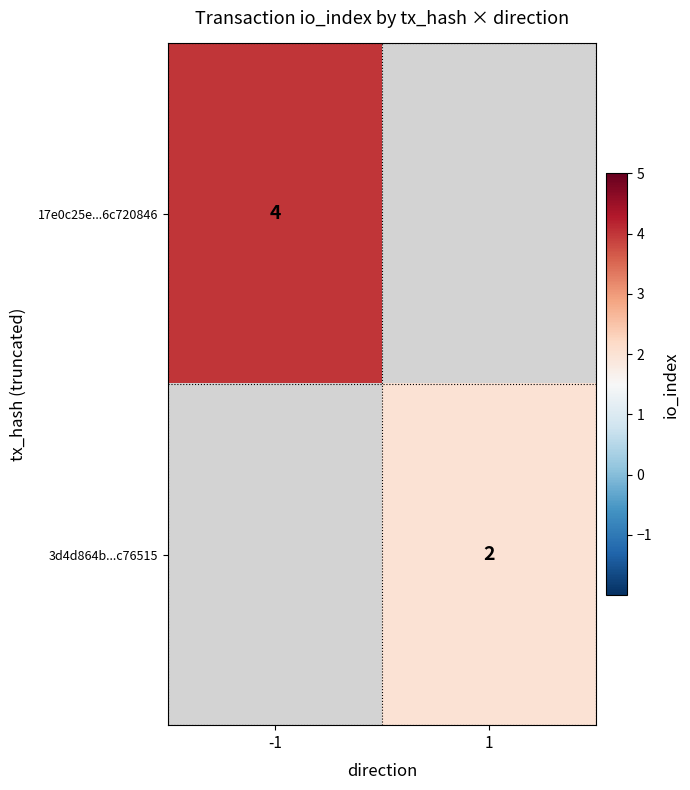

Is it true that 17e0c25e...6c720846 equals 4 at -1?

True